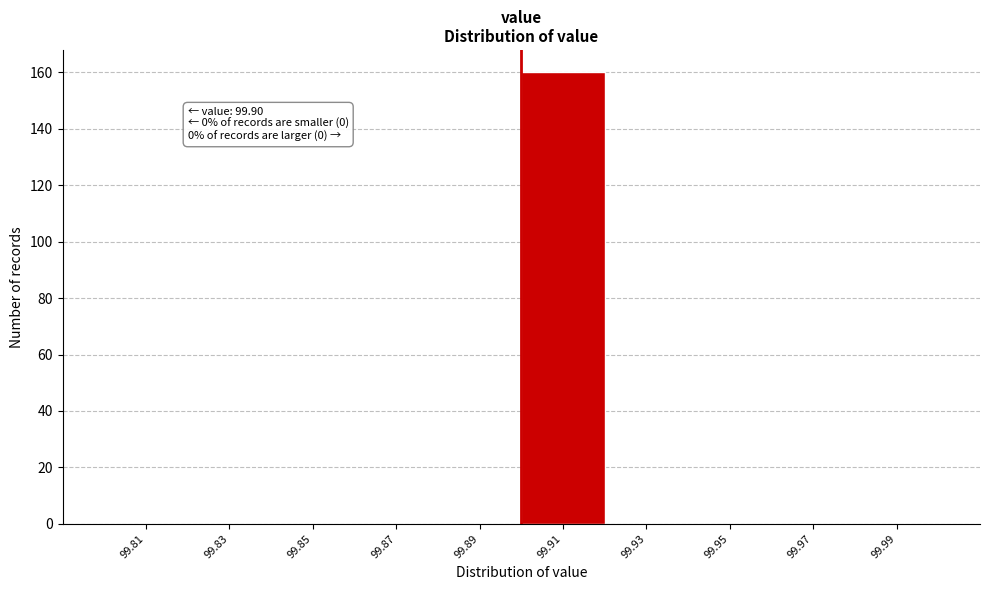

Which range on the x-axis has the tallest bar?

99.90 to 99.92